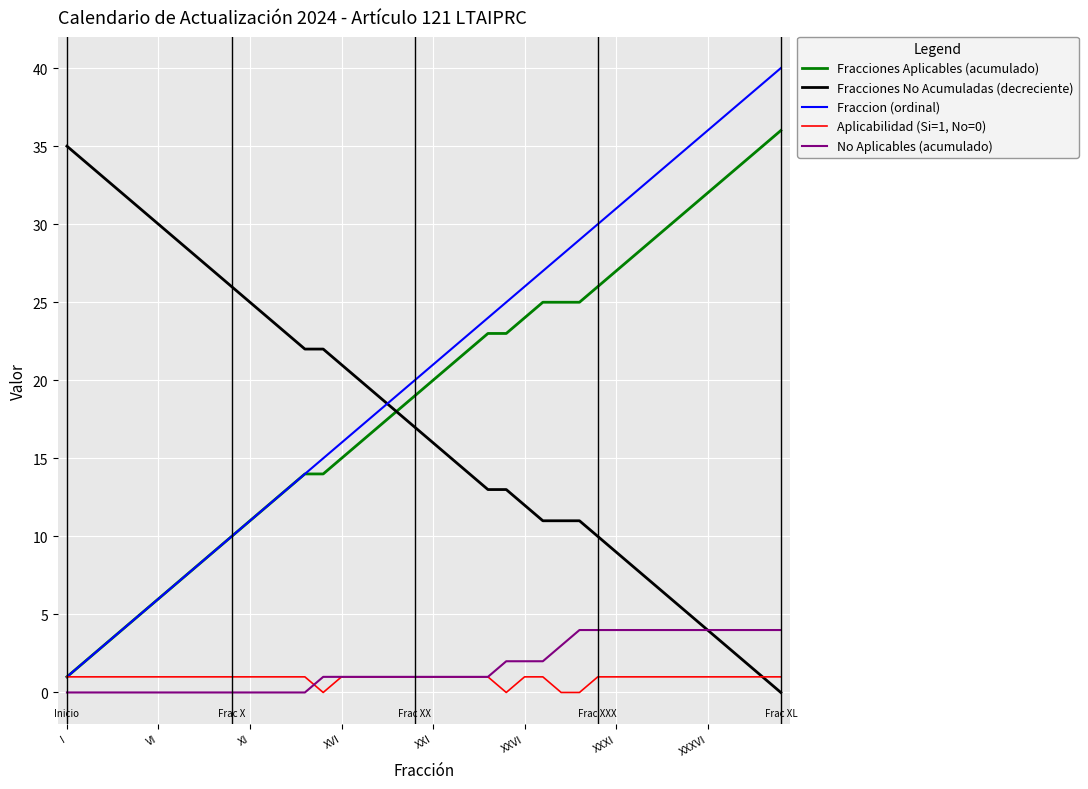

True or false: No Aplicables (acumulado) and Fracciones Aplicables (acumulado) intersect in this chart.

False